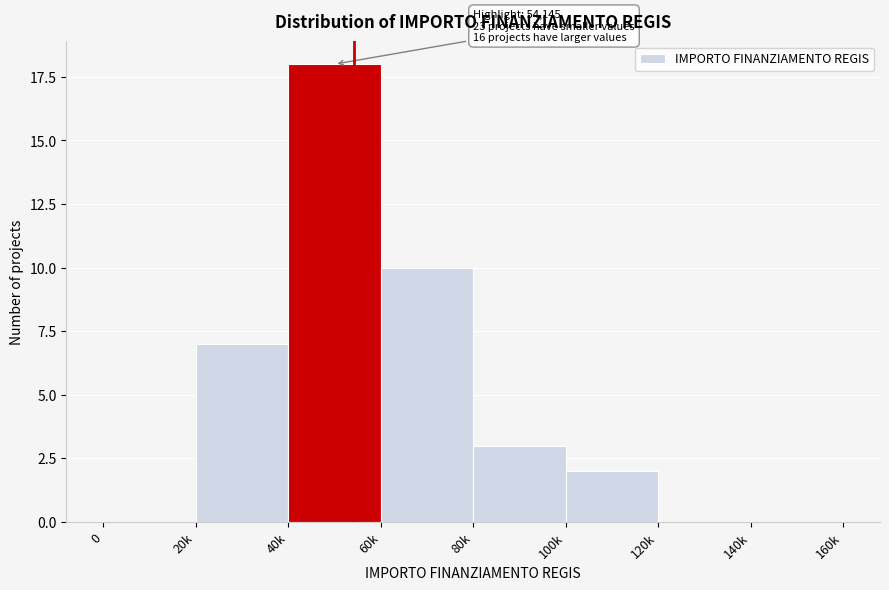

Reading left to right, transcribe all the data shown in this chart.

0=0	20k=7	40k=18	60k=10	80k=3	100k=2	120k=0	140k=0